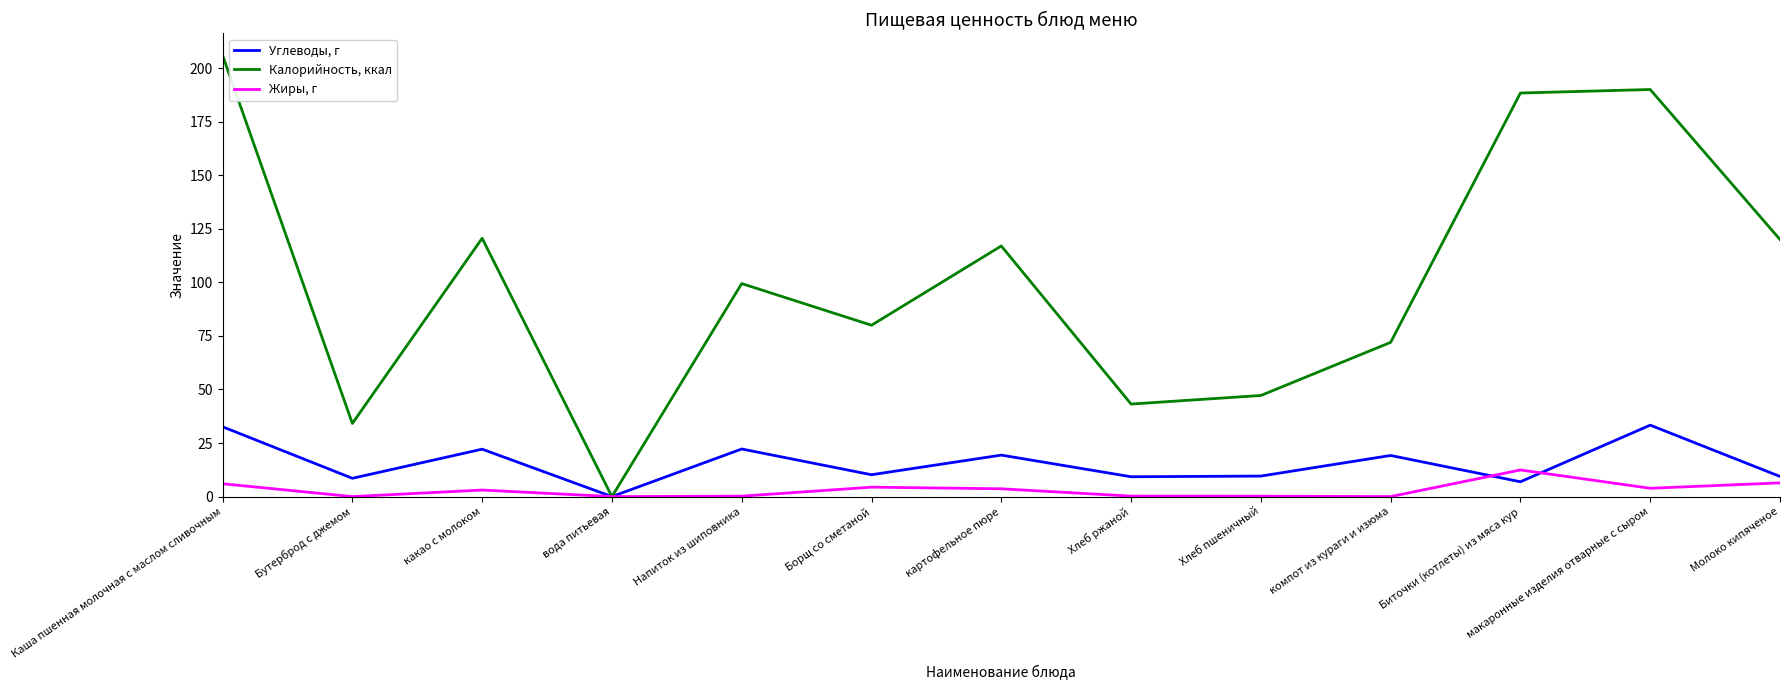

What position from the right is Каша пшенная молочная с маслом сливочным?

13